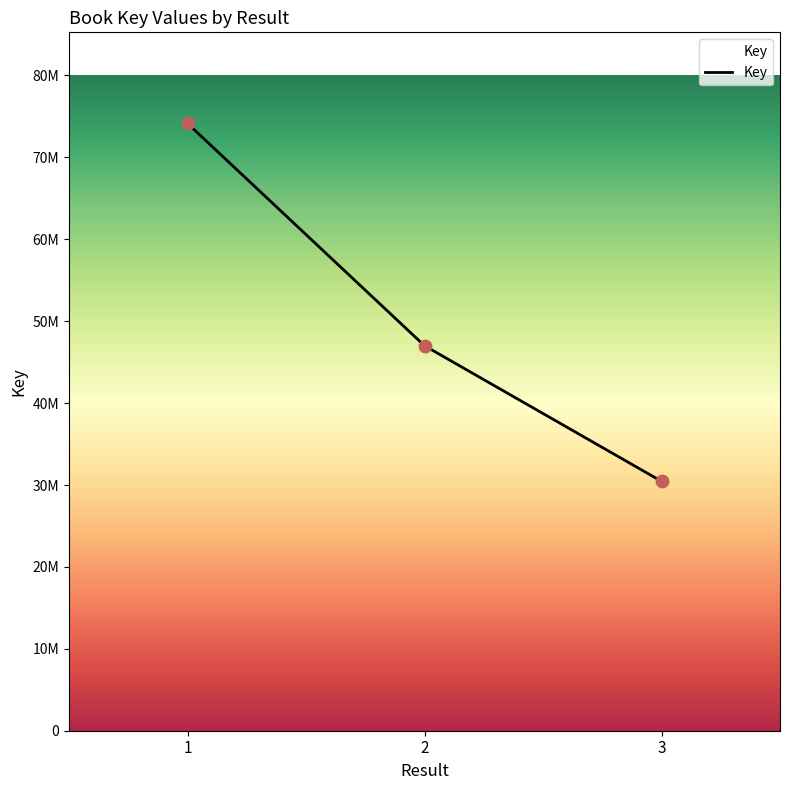

Between 3 and 1, which is larger?

1